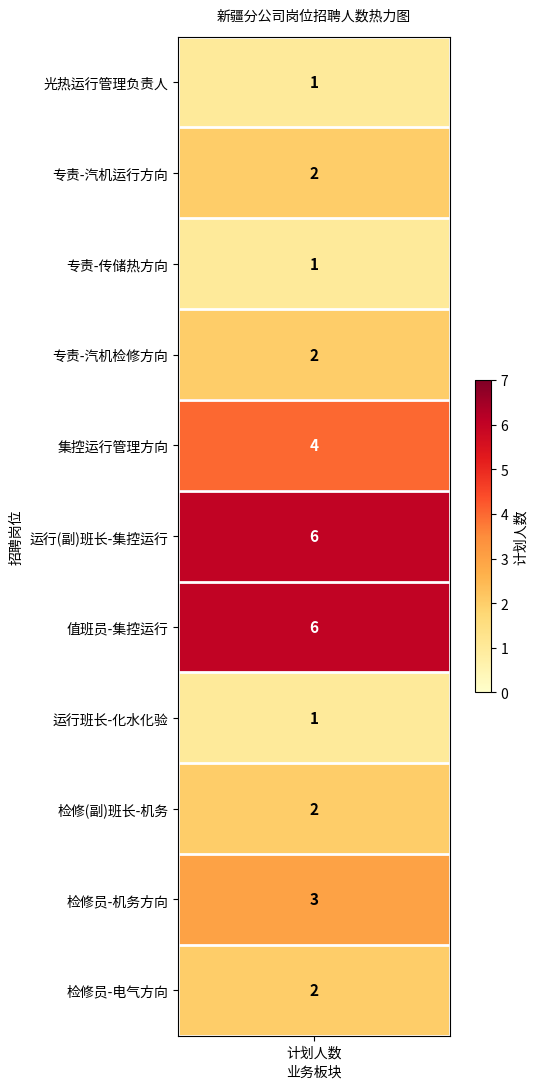

What is the smallest value displayed?

1